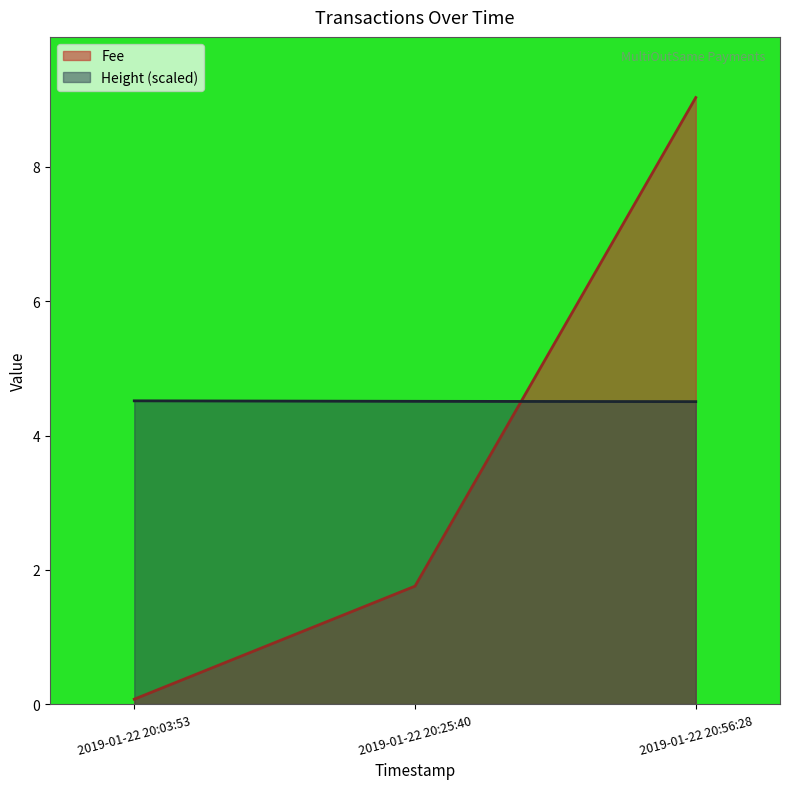

What is the lowest value of the Height series?

4.5